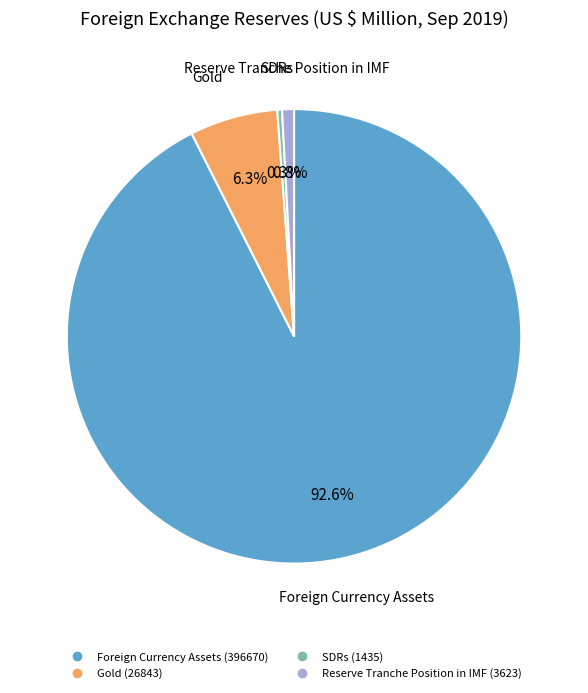

Is the sum of SDRs and Reserve Tranche Position in IMF greater than half?

No